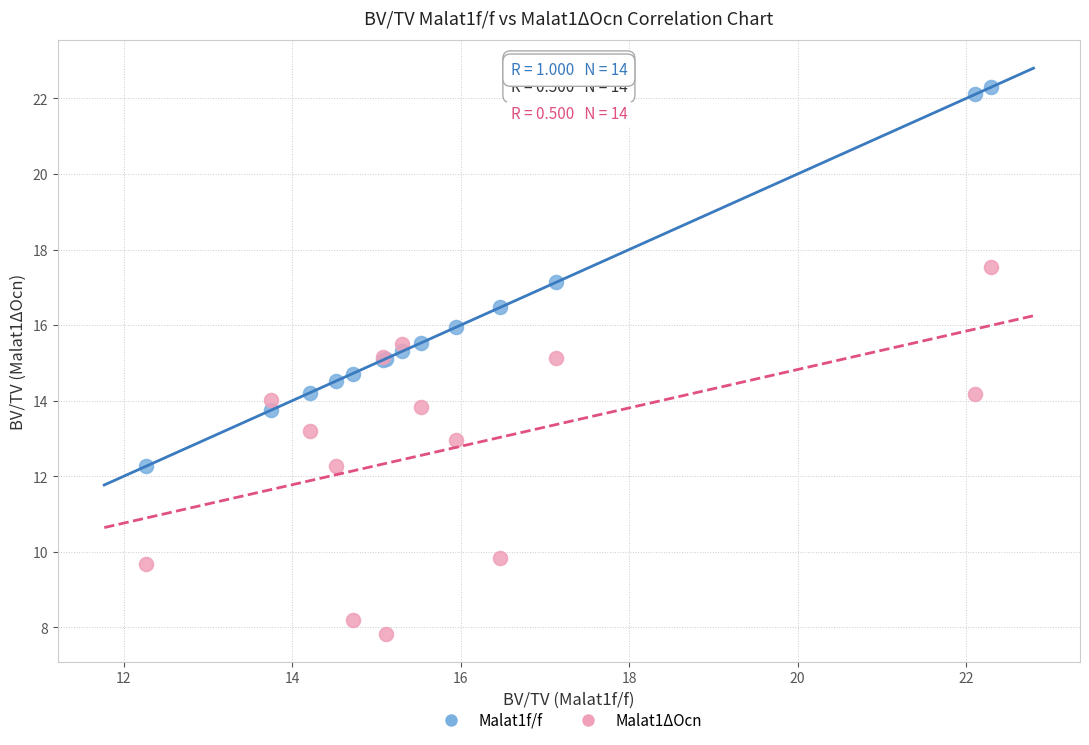

Which series contains the highest Y value?

Malat1f/f